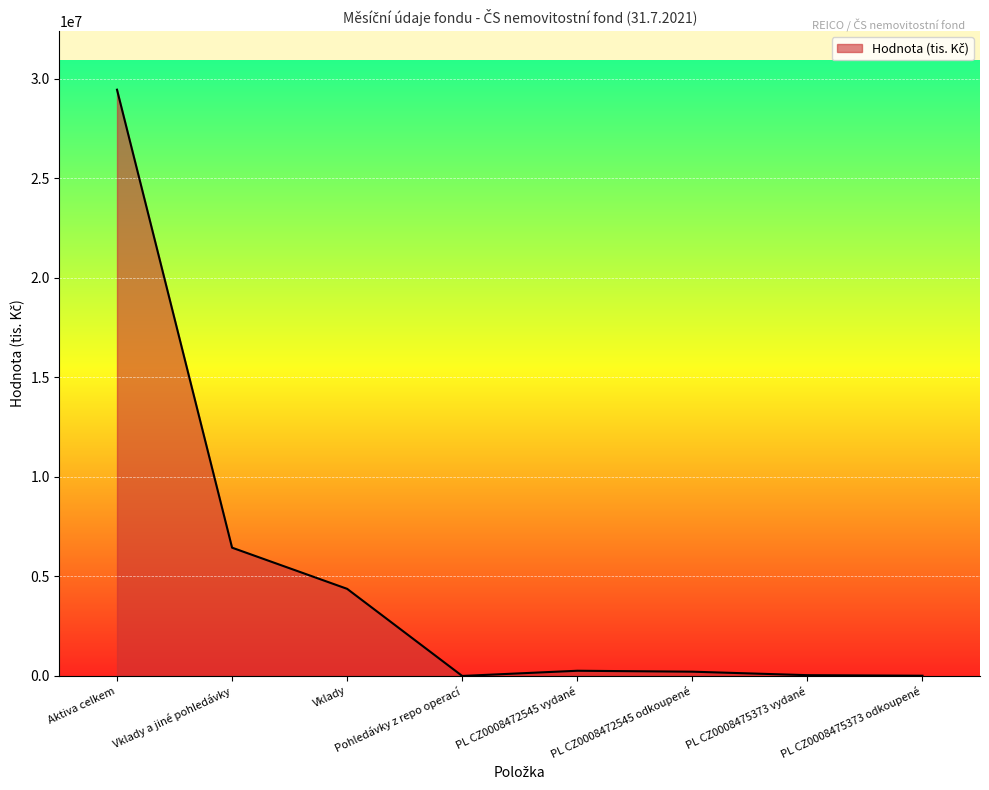

At which category does the chart reach its peak across all series?

Aktiva celkem